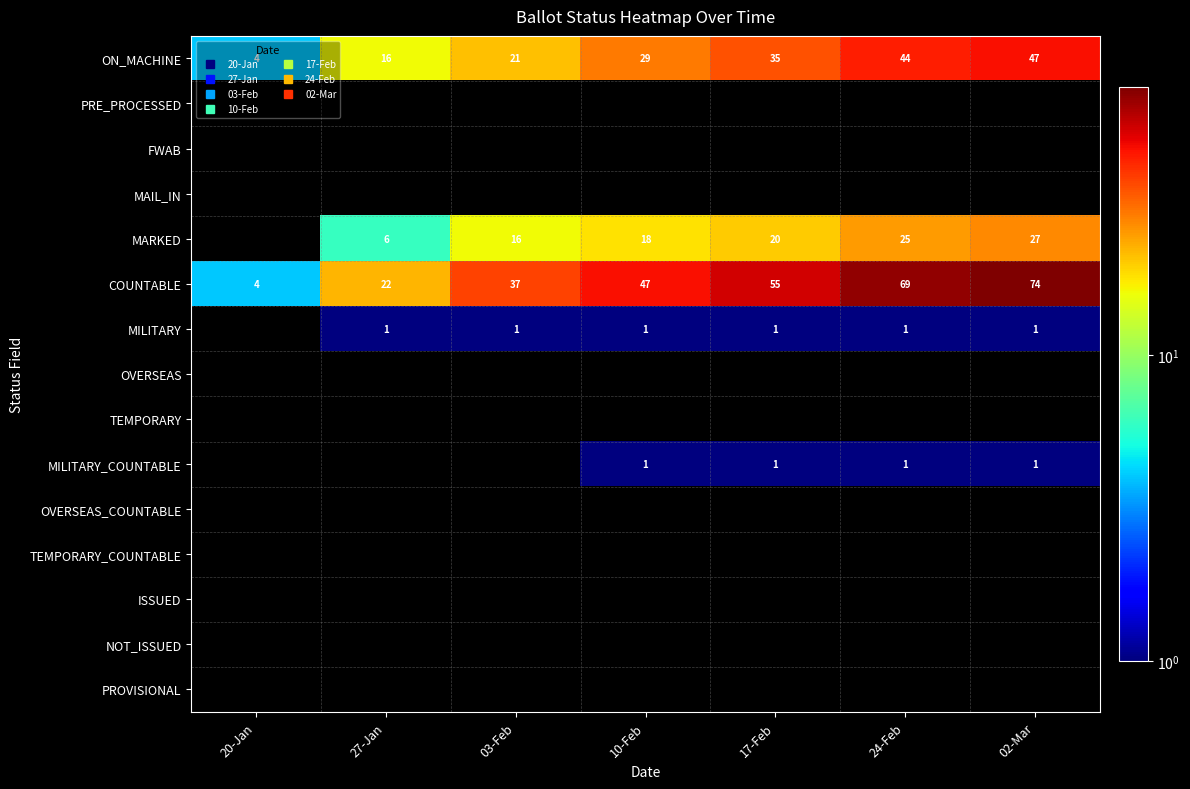

The COUNTABLE series shows 47 at 10-Feb. True or false?

True